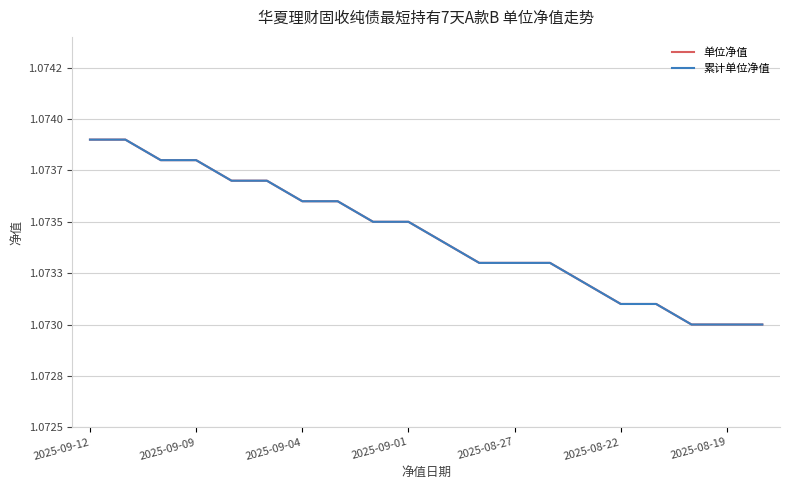

Which category has the lowest value in the 单位净值 series?

17